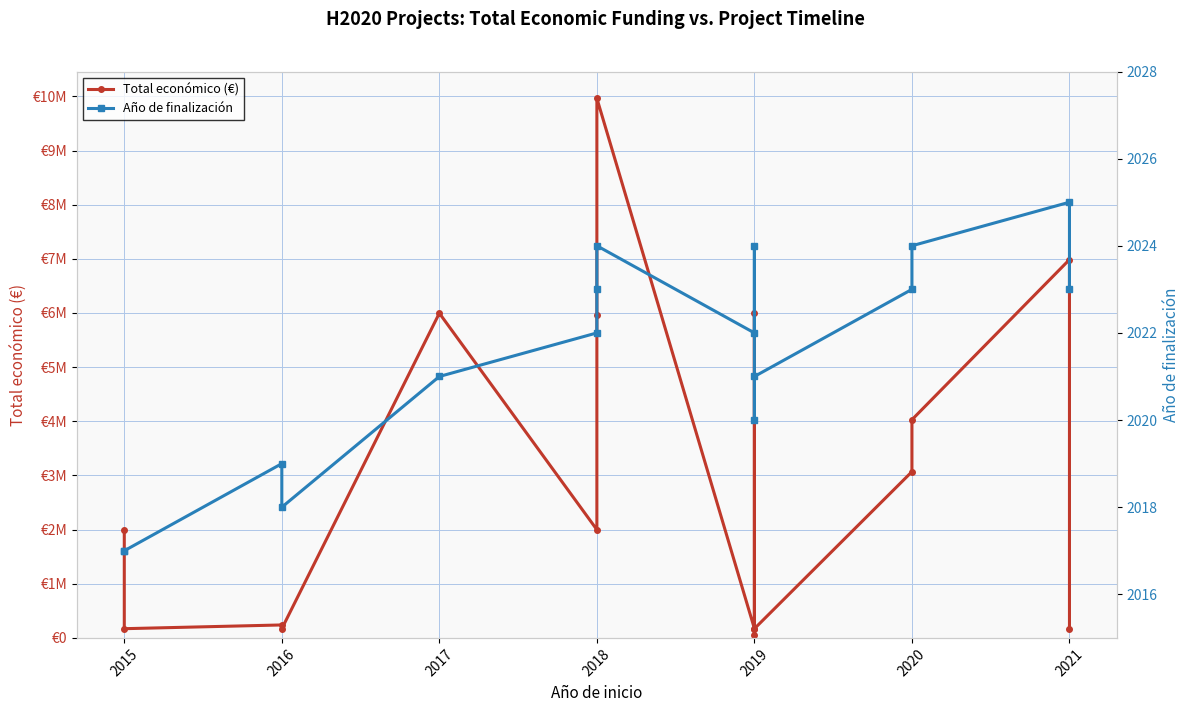

What is the sum of the Total económico (€) values at 2019 and 2021?

343053